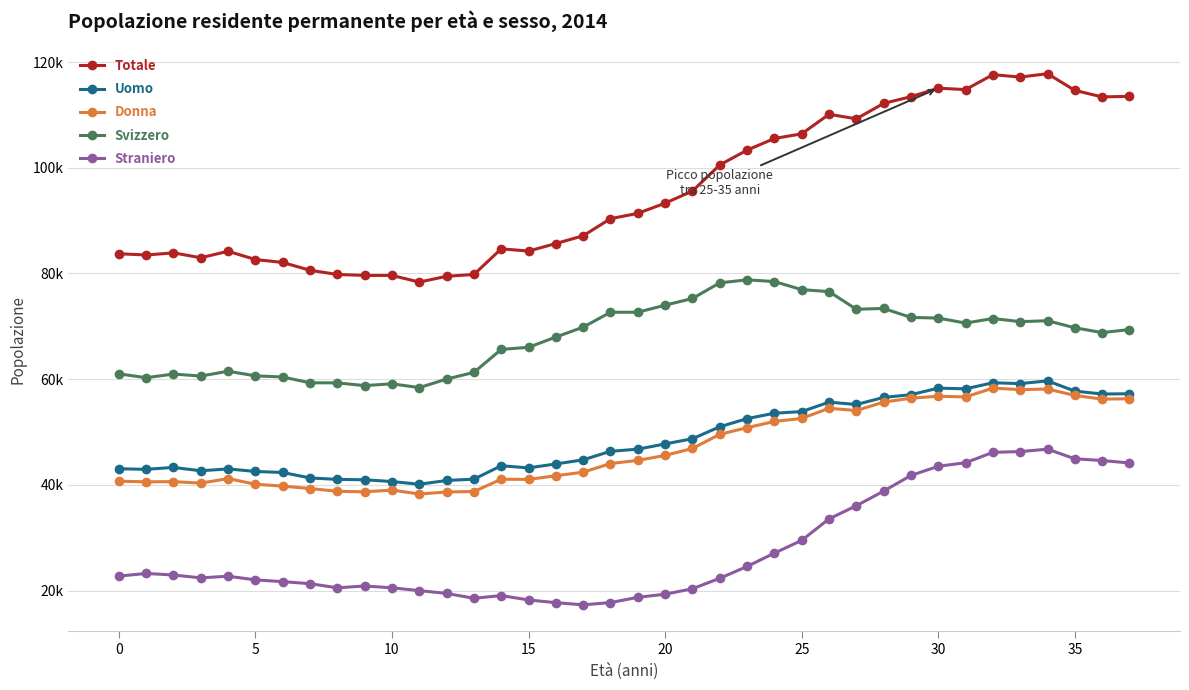

Does the chart have visible grid lines?

Yes